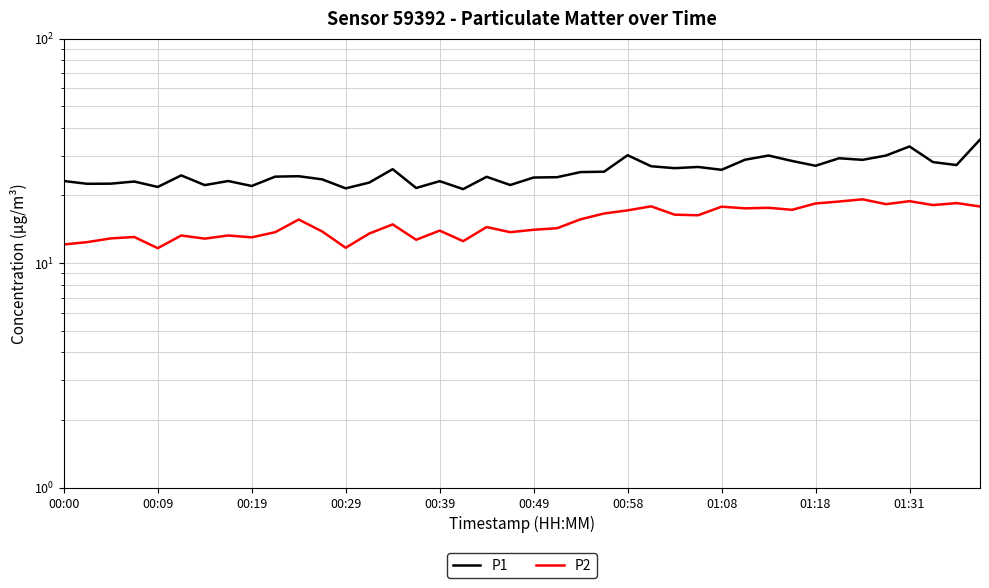

True or false: P2 and P1 intersect in this chart.

False